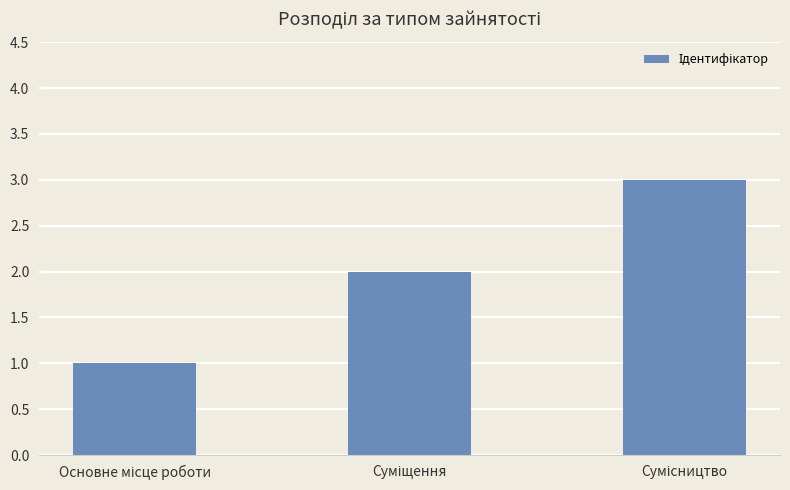

What is the greatest value displayed?

3